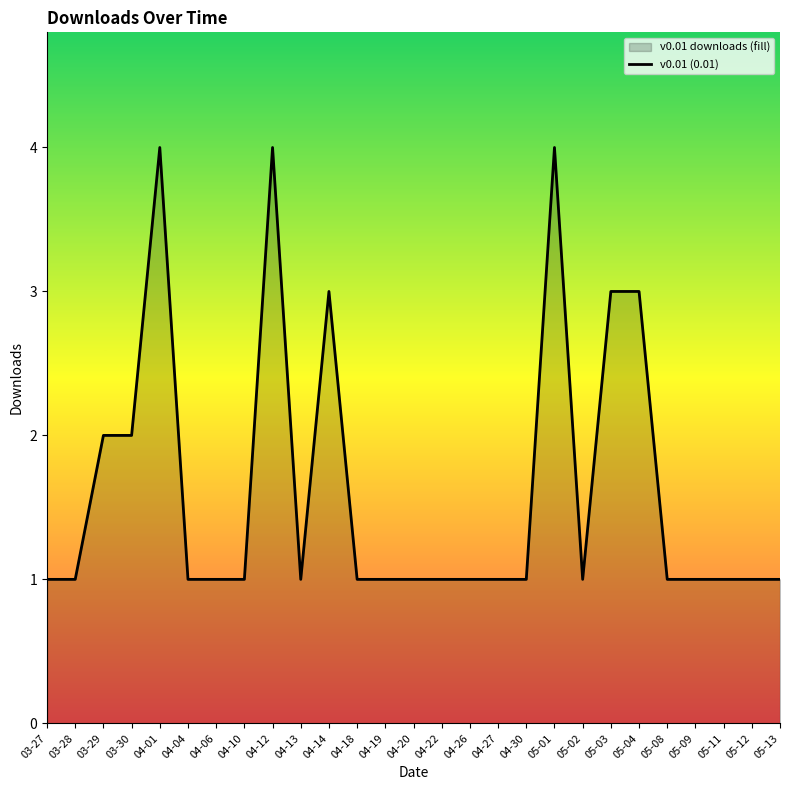

How many lines are shown in the chart?

1